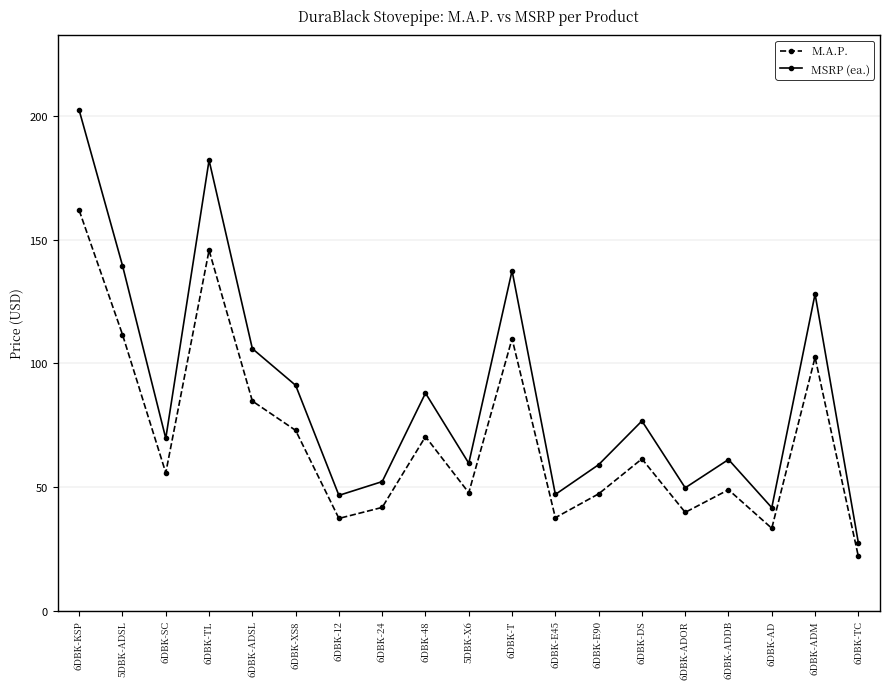

What is the value of the M.A.P. point at the 5th from the left?

84.8